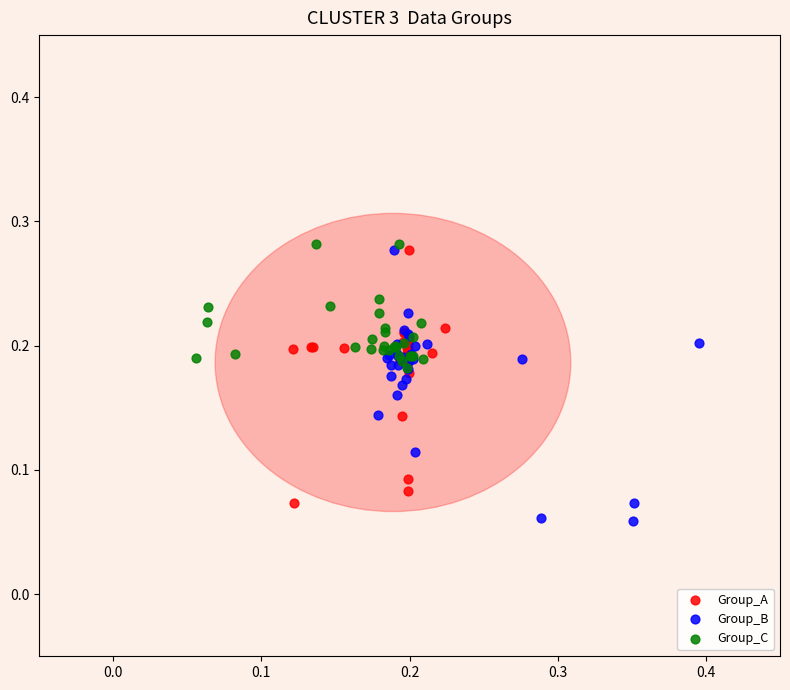

What are all the series names shown in the legend?

Group_A, Group_B, Group_C